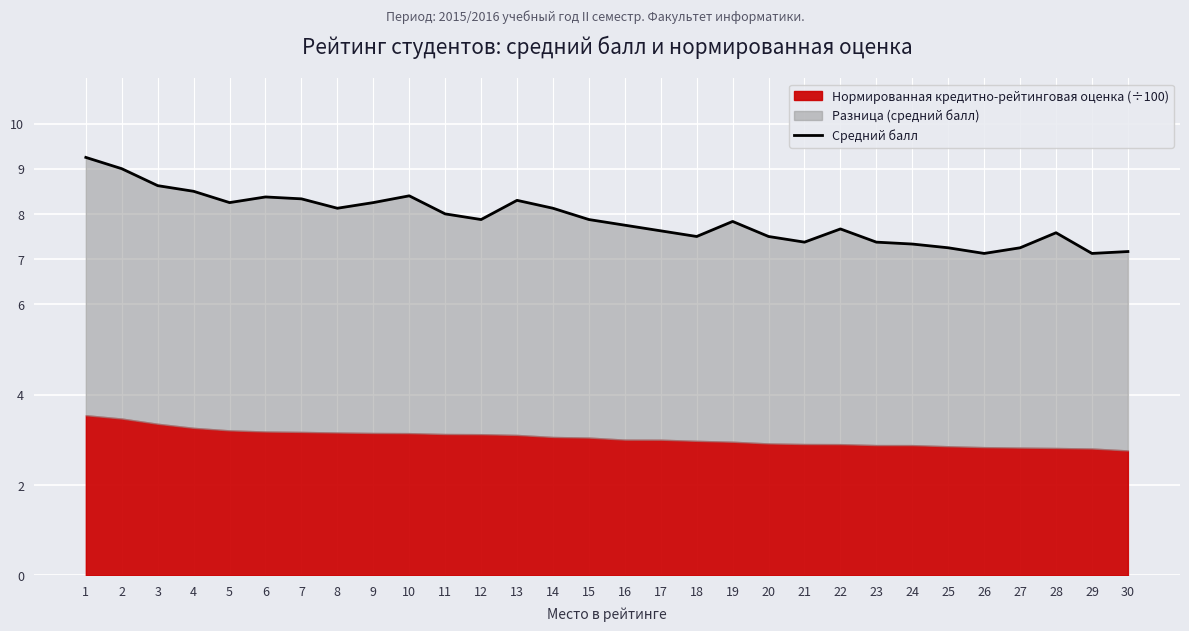

Is it true that the value at 3 is 13.9?

False